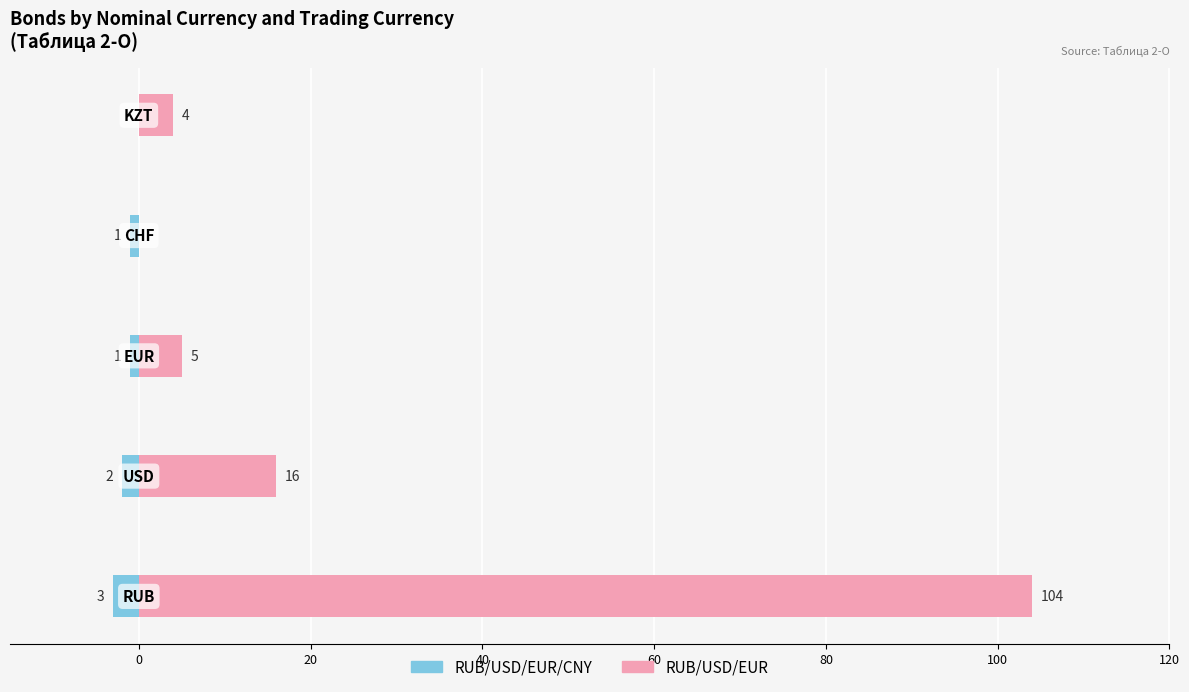

What is the greatest value displayed?

104